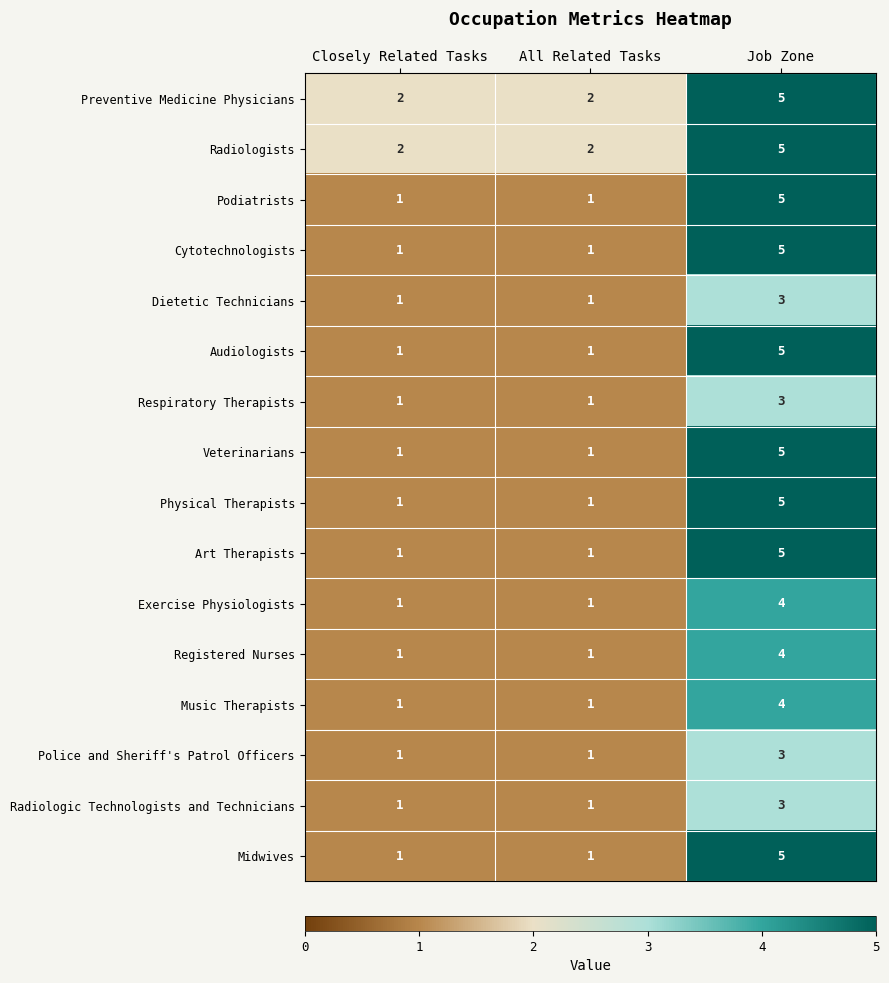

What is the greatest value displayed?

5